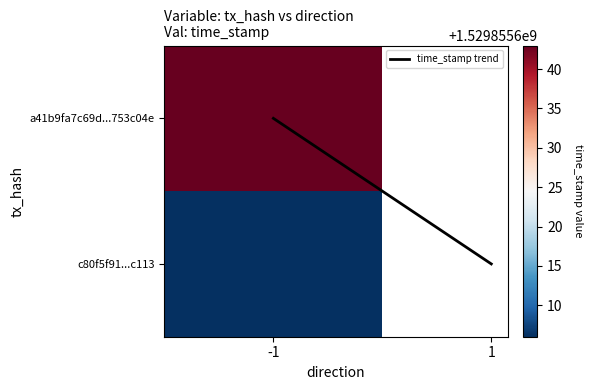

Rank the categories by value from lowest to highest.

-1, 1